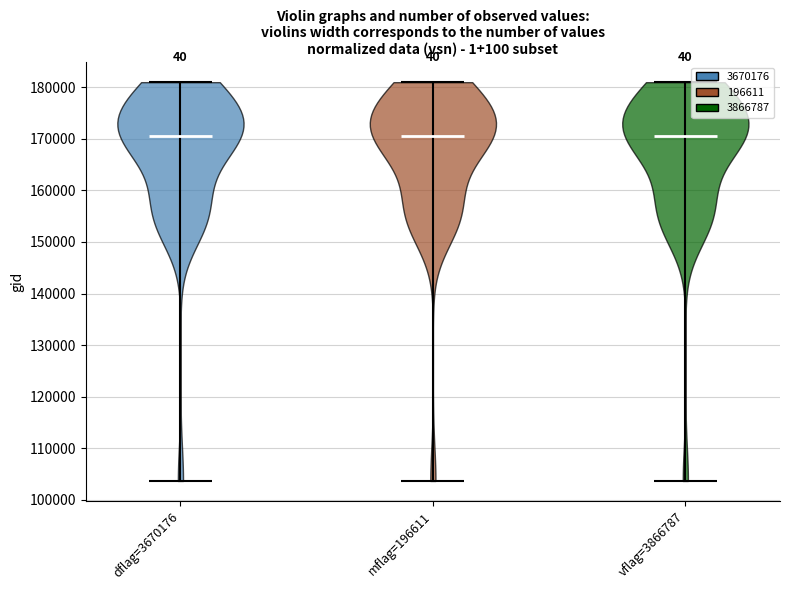

Reading left to right, read every violin against the y-axis: where its median line is, and the lowest and highest points it reaches. The values are not printed on the chart, so give them approximately, as read against the axis.

dflag=3670176: median line 170000, lowest point 104000, highest point 181000
mflag=196611: median line 170000, lowest point 104000, highest point 181000
vflag=3866787: median line 170000, lowest point 104000, highest point 181000